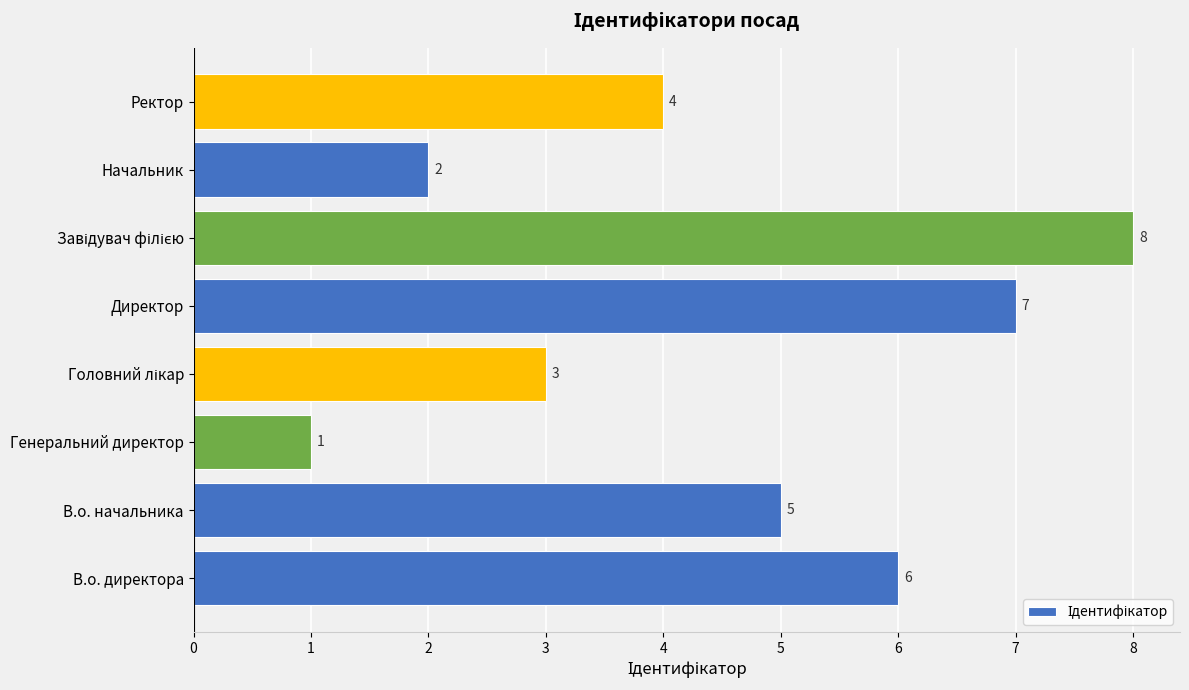

What is the sum of the values at В.о. директора and Директор?

13